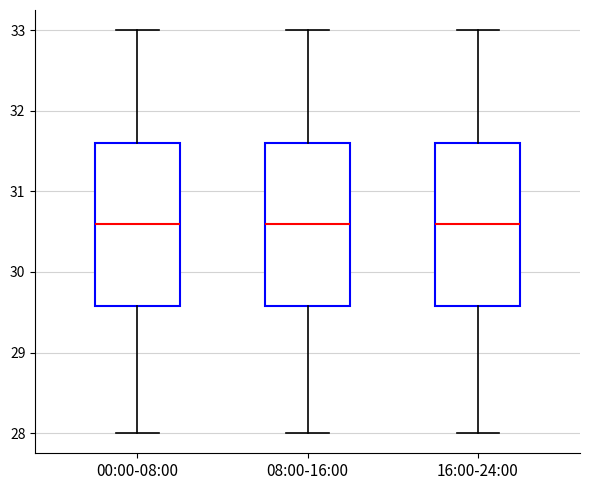

Reading left to right, transcribe this box plot: for each box, give where its median line is, the range the box spans, and where its two whiskers end, as read against the y-axis. The values are not printed on the chart, so give them approximately, as read against the axis.

00:00-08:00: median 30.6, box 29.6 to 31.6, whiskers 28.0 to 33.0
08:00-16:00: median 30.6, box 29.6 to 31.6, whiskers 28.0 to 33.0
16:00-24:00: median 30.6, box 29.6 to 31.6, whiskers 28.0 to 33.0